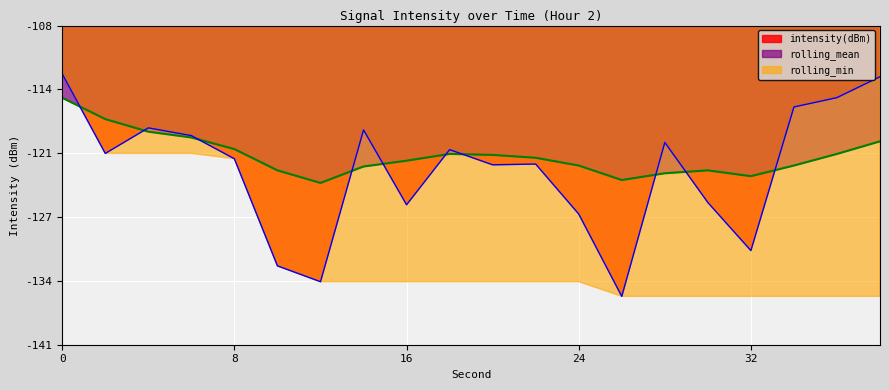

What value does the rolling_mean series have at 14?

-122.1